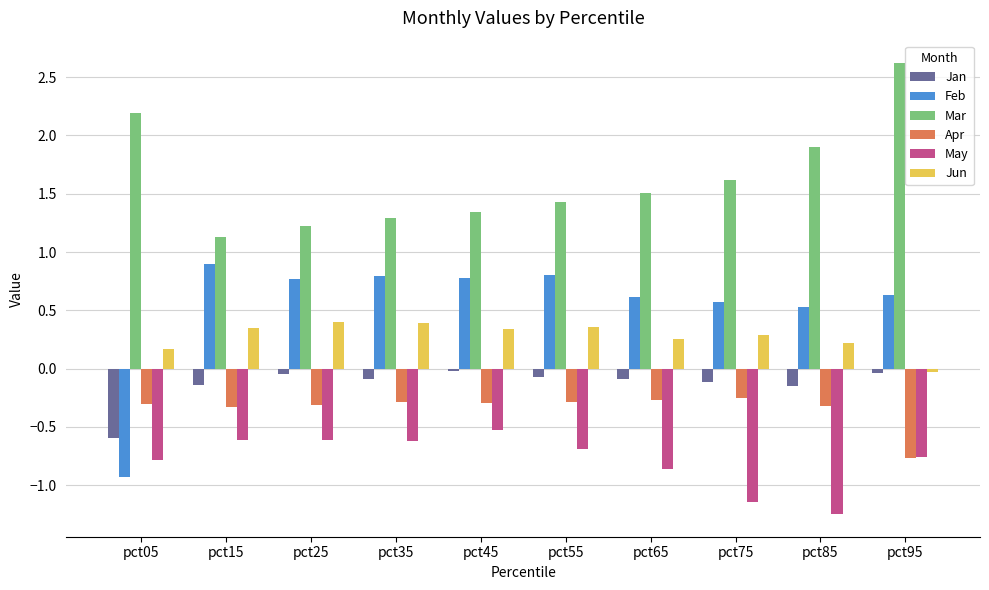

Which series has the widest spread of values?

Feb